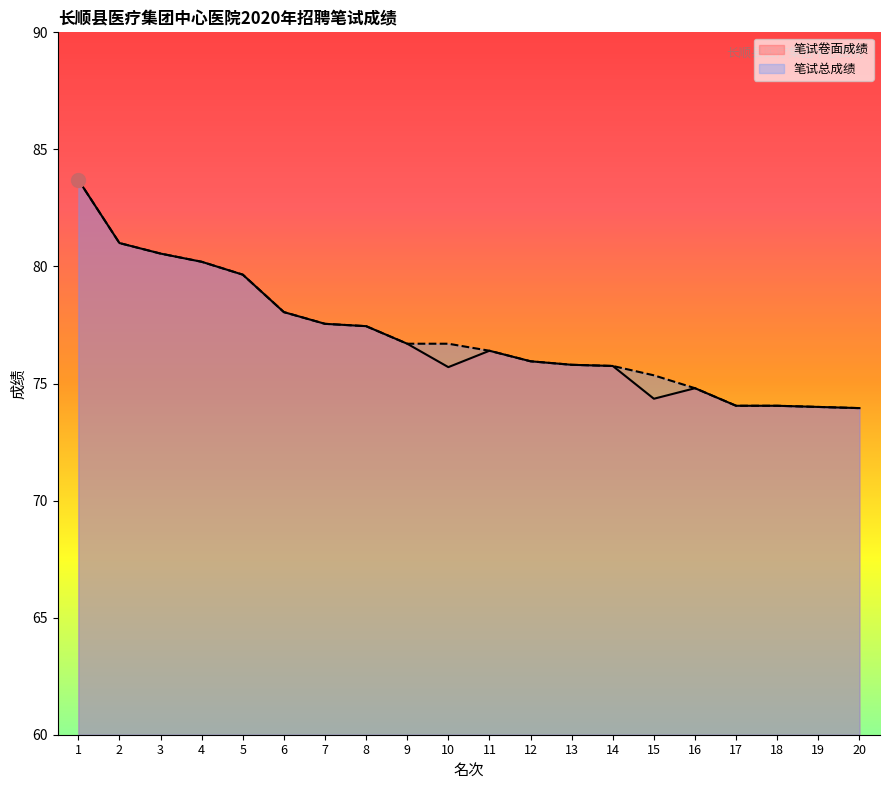

Is the value of 笔试总成绩 at 19 greater than the value of 笔试卷面成绩 at 17?

No